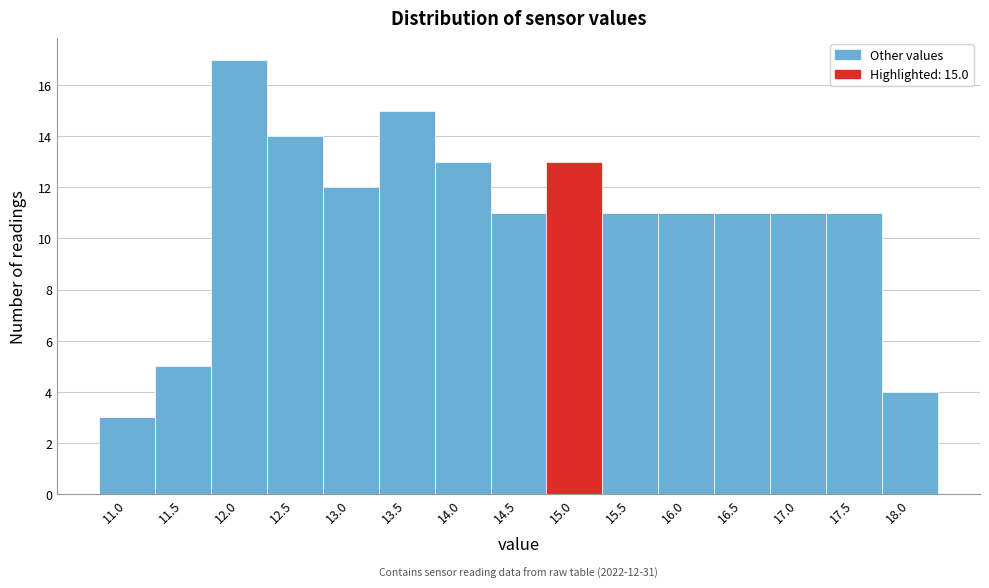

Reading right to left, list all the values displayed in this chart.

4	11	11	11	11	11	13	11	13	15	12	14	17	5	3